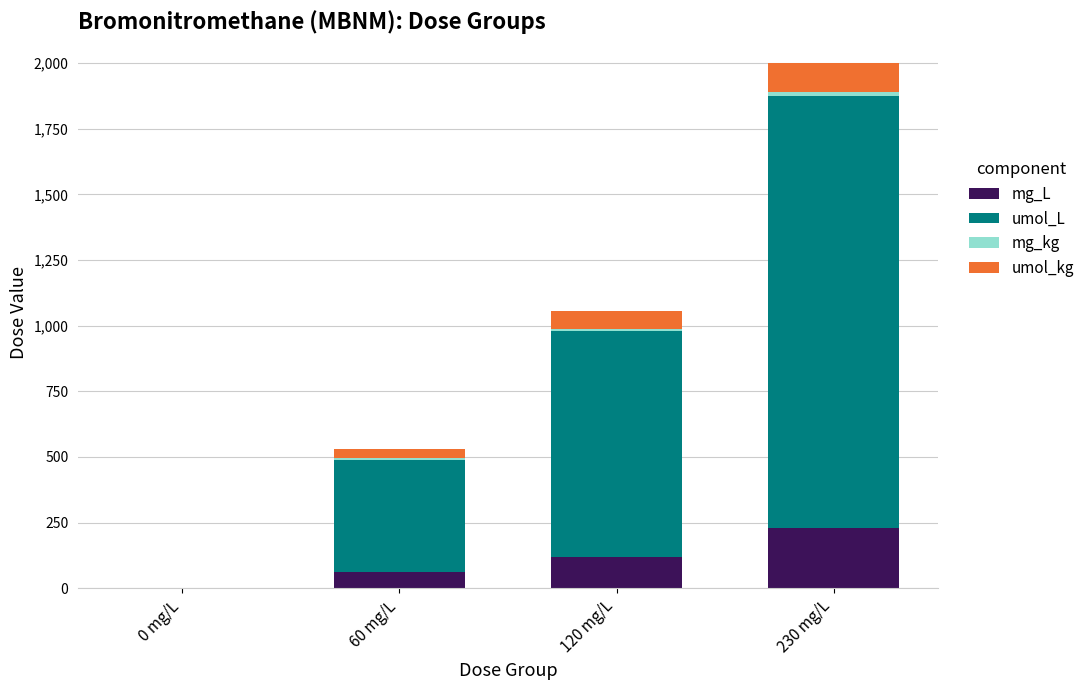

Which category has the highest value in the mg_L series?

230 mg/L